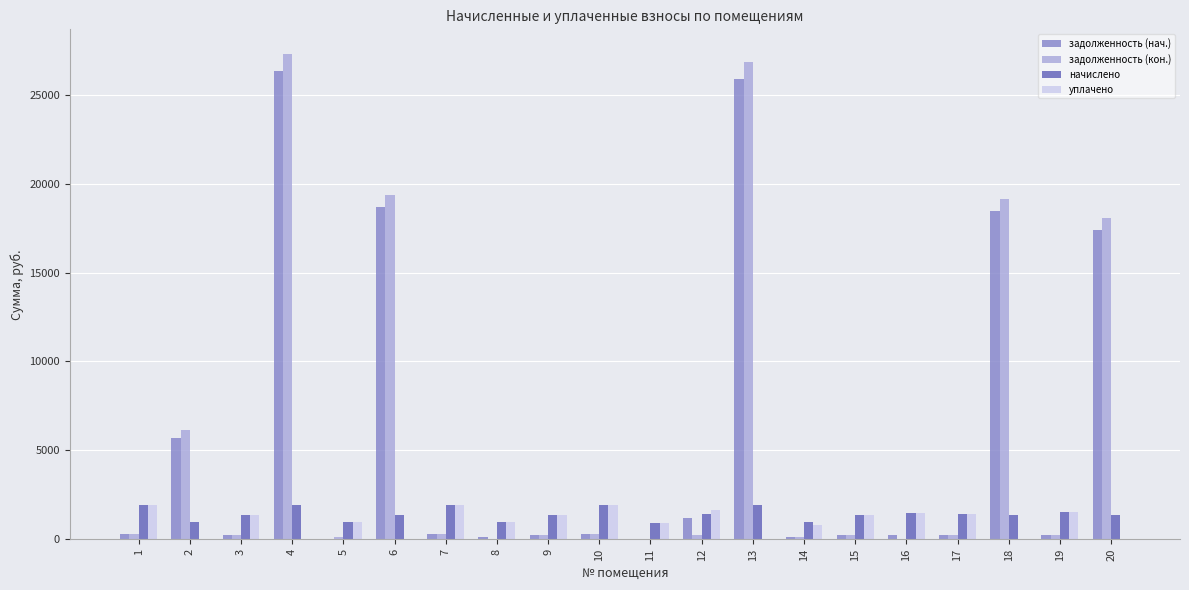

Is it true that начислено equals 1491.4 at 16?

True